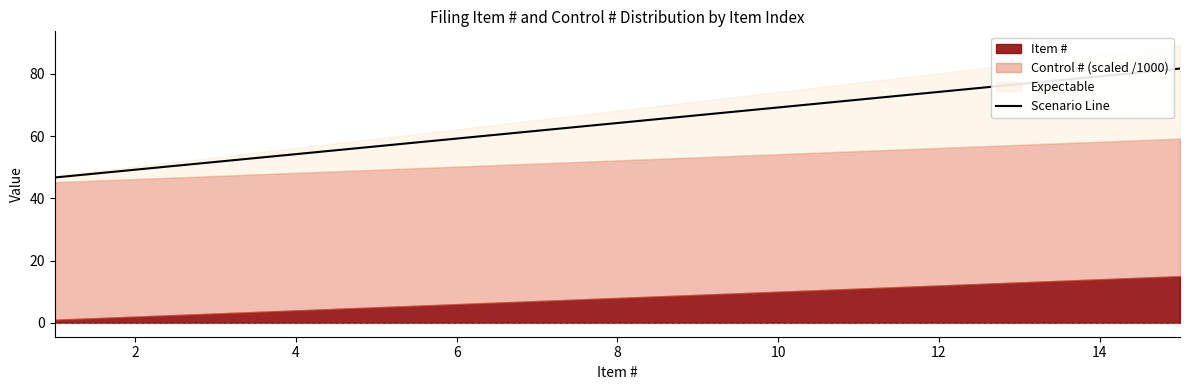

What is the maximum value for Scenario Line?

81.7